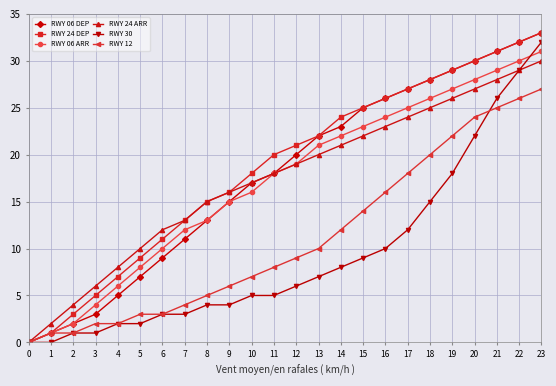

Is the value of RWY 06 ARR at 15 greater than the value of RWY 24 DEP at 8?

Yes